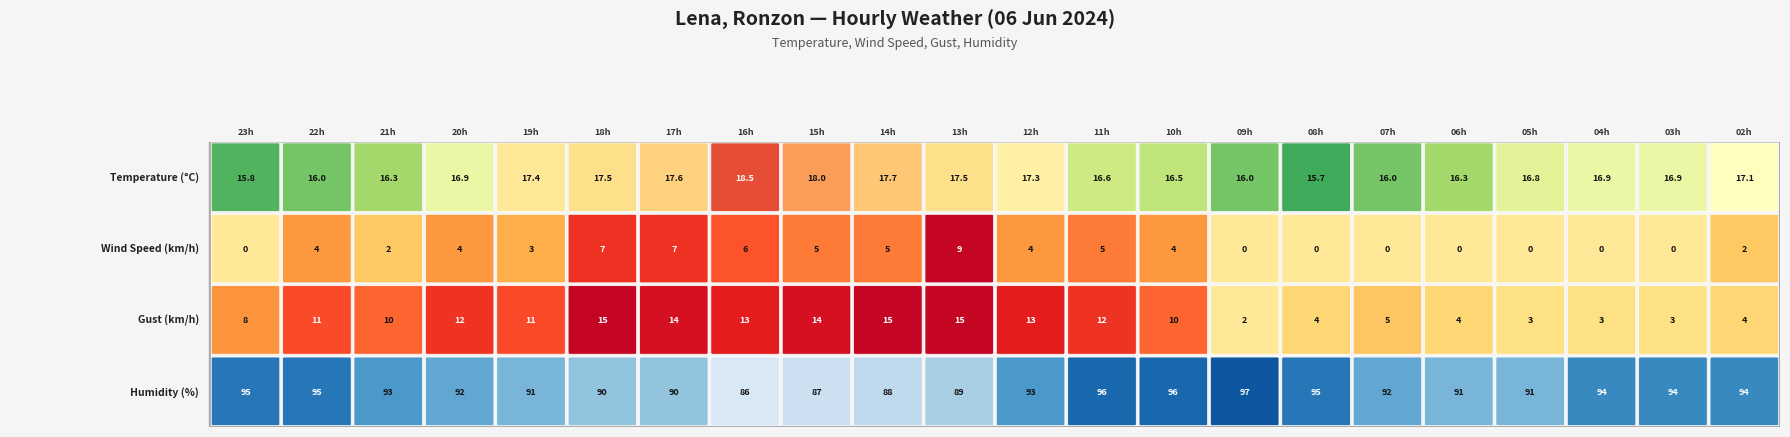

Reading left to right, transcribe all the data shown in this chart.

Temperature (°C): 15.8	16.0	16.3	16.9	17.4	17.5	17.6	18.5	18.0	17.7	17.5	17.3	16.6	16.5	16.0	15.7	16.0	16.3	16.8	16.9	16.9	17.1
Wind Speed (km/h): 0.0	4.0	2.0	4.0	3.0	7.0	7.0	6.0	5.0	5.0	9.0	4.0	5.0	4.0	0.0	0.0	0.0	0.0	0.0	0.0	0.0	2.0
Gust (km/h): 8.0	11.0	10.0	12.0	11.0	15.0	14.0	13.0	14.0	15.0	15.0	13.0	12.0	10.0	2.0	4.0	5.0	4.0	3.0	3.0	3.0	4.0
Humidity (%): 95.0	95.0	93.0	92.0	91.0	90.0	90.0	86.0	87.0	88.0	89.0	93.0	96.0	96.0	97.0	95.0	92.0	91.0	91.0	94.0	94.0	94.0